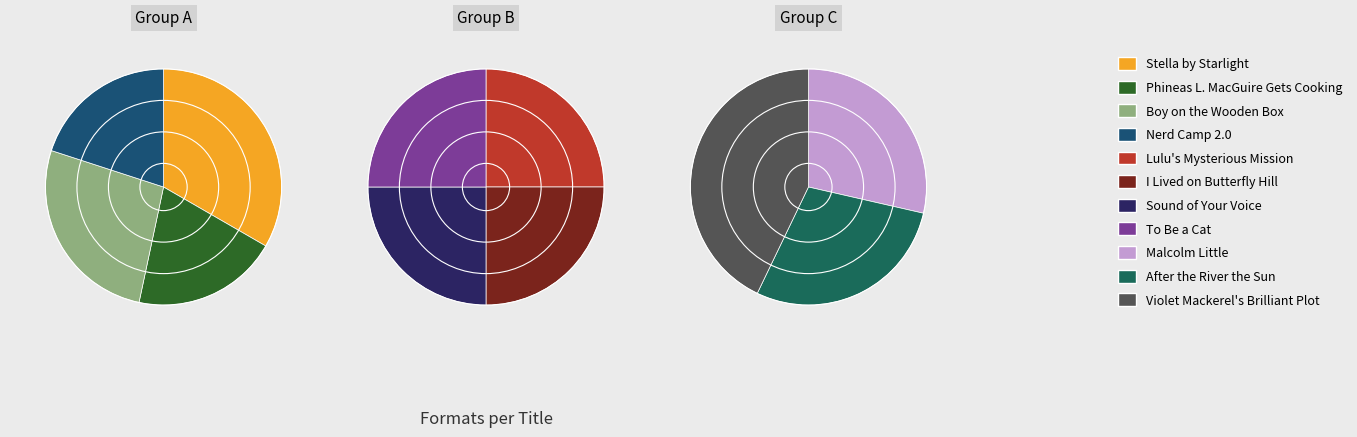

Between Malcolm Little and Sound of Your Voice, which is larger?

Sound of Your Voice